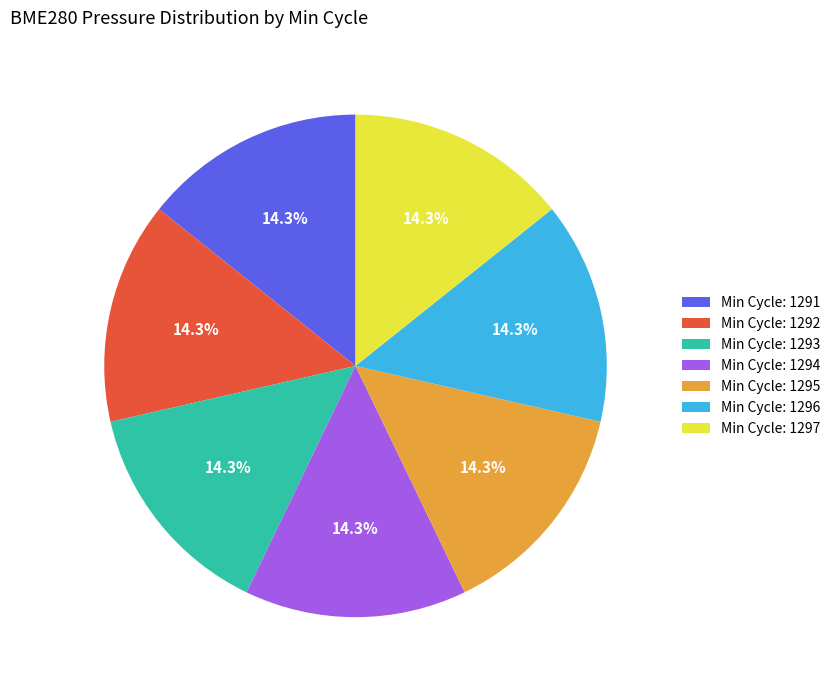

How much of the chart is everything except Min Cycle: 1293?

85.7%